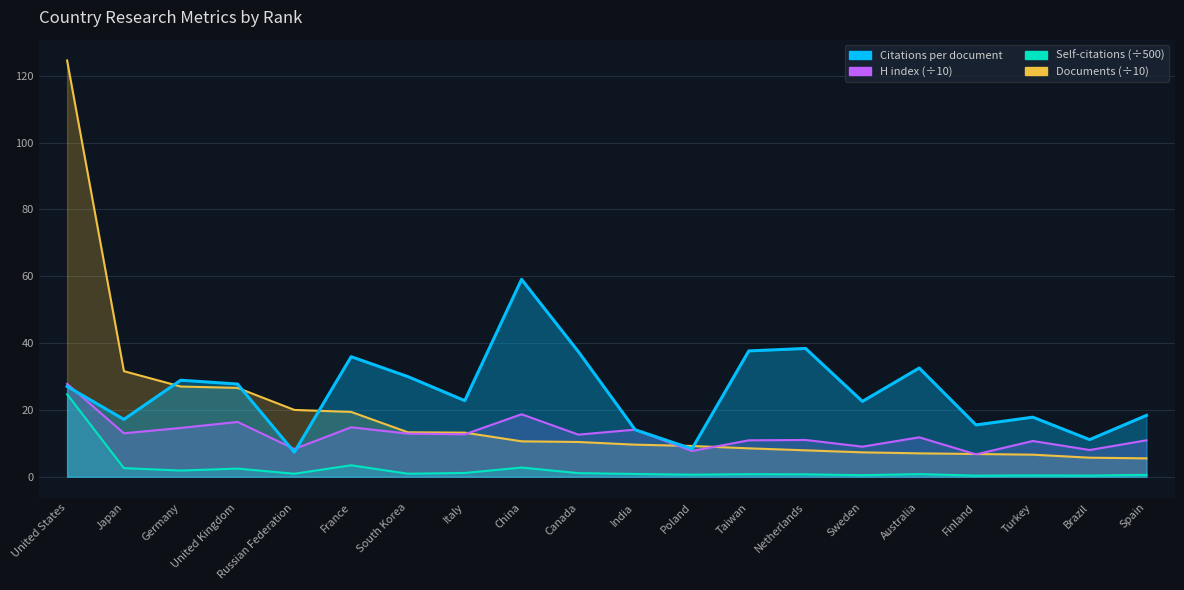

Which series has the largest range (max minus min)?

Documents